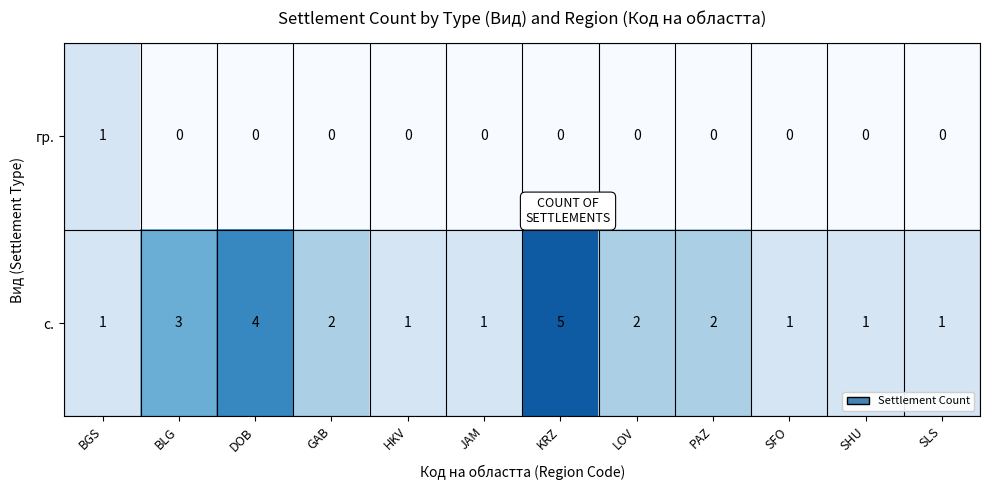

How many data points in гр. are above 0?

1